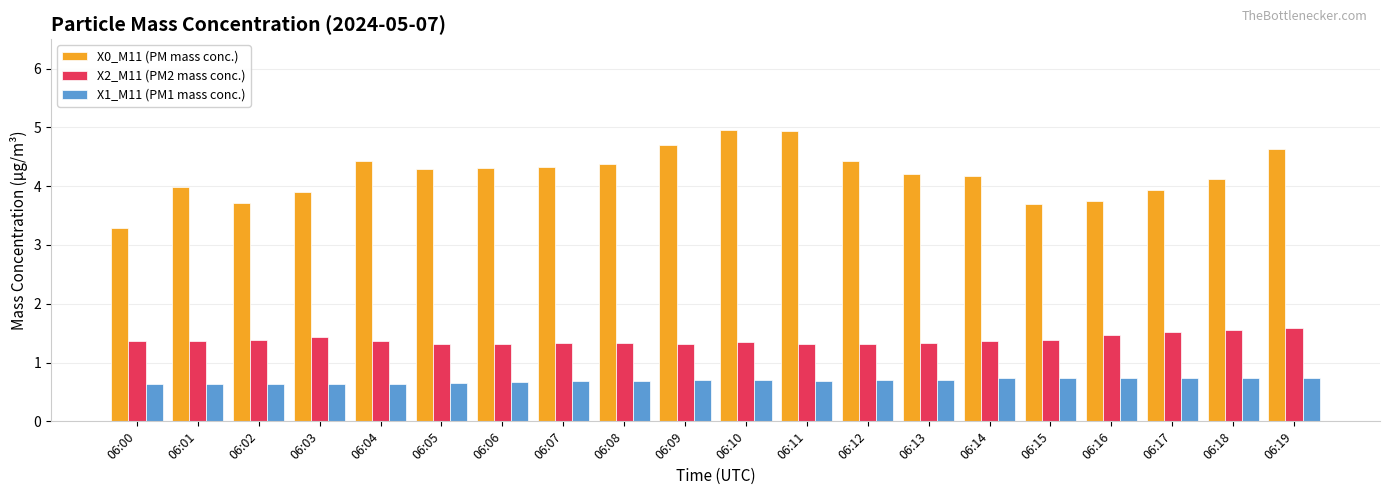

At how many categories does at least one series exceed 3?

20